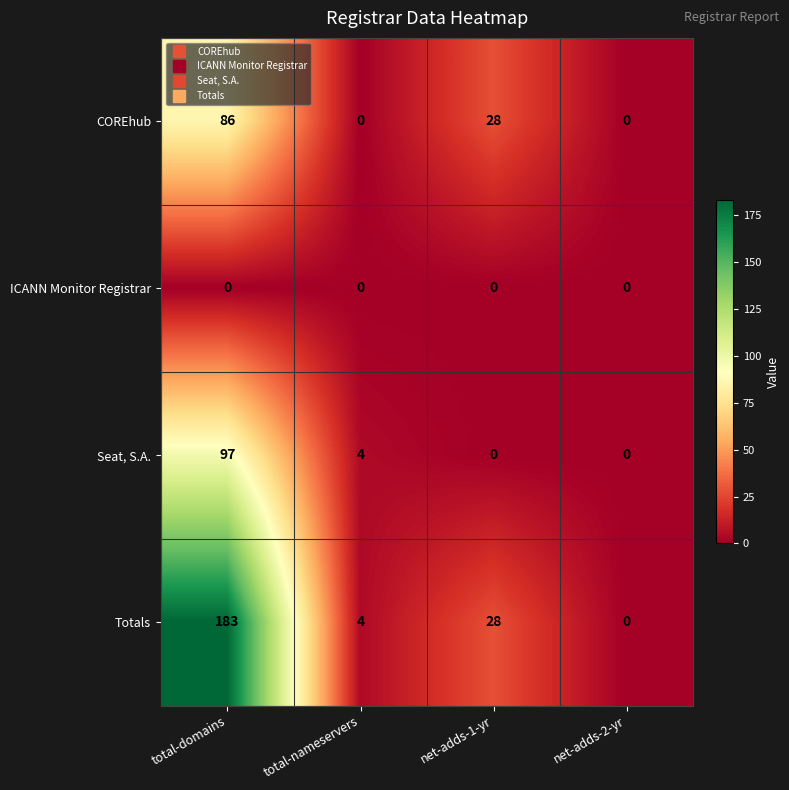

What is the sum of all COREhub values?

114